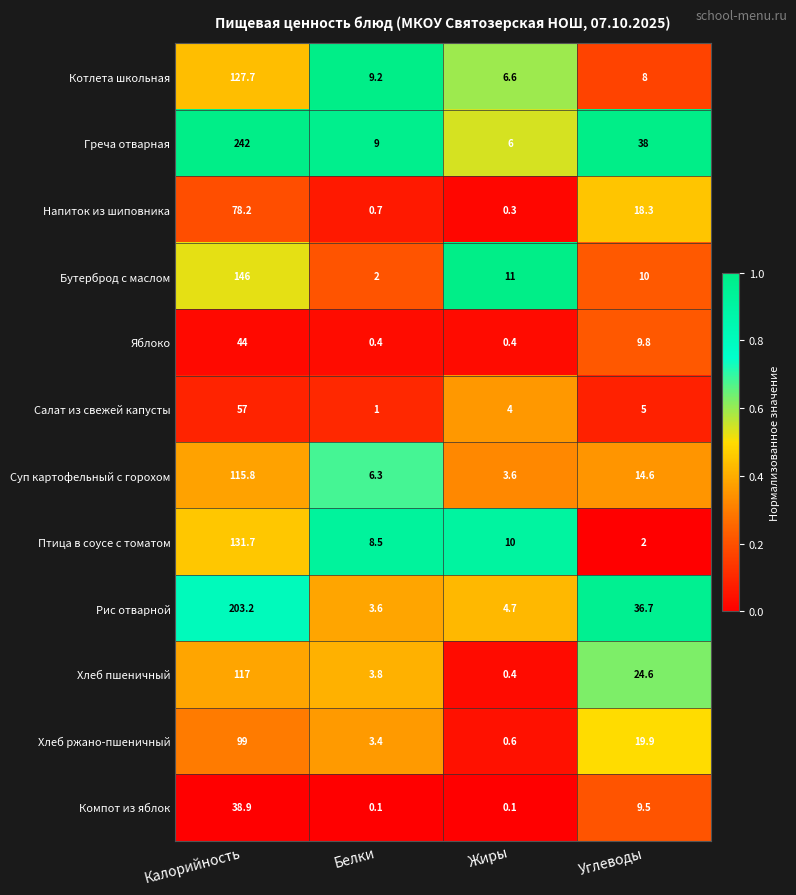

Where does the Суп картофельный с горохом series first go above 14?

Калорийность